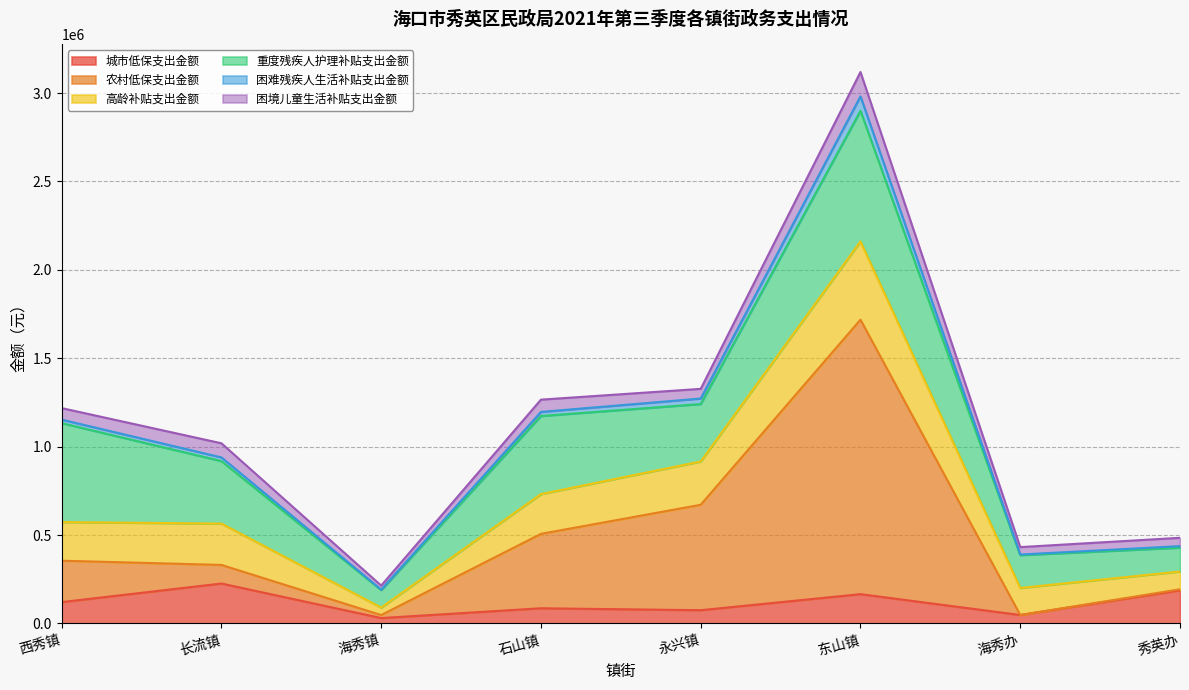

What is the difference between the second highest and minimum values in the 农村低保支出金额 series?

623626.2